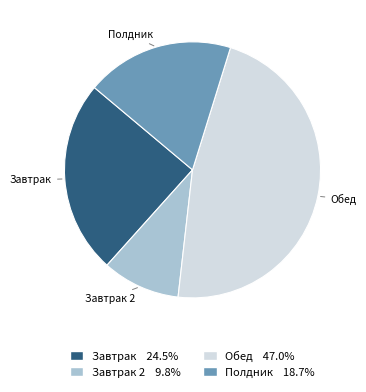

Does Завтрак 2 account for over 50% of the chart?

No